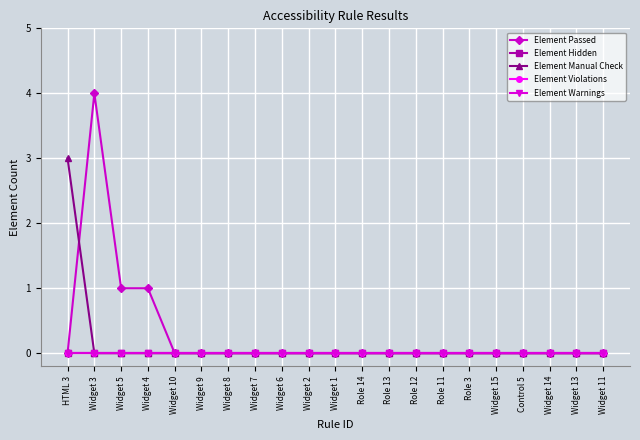

List the labels in order of Element Violations value, largest first.

HTML 3, Widget 3, Widget 5, Widget 4, Widget 10, Widget 9, Widget 8, Widget 7, Widget 6, Widget 2, Widget 1, Role 14, Role 13, Role 12, Role 11, Role 3, Widget 15, Control 5, Widget 14, Widget 13, Widget 11